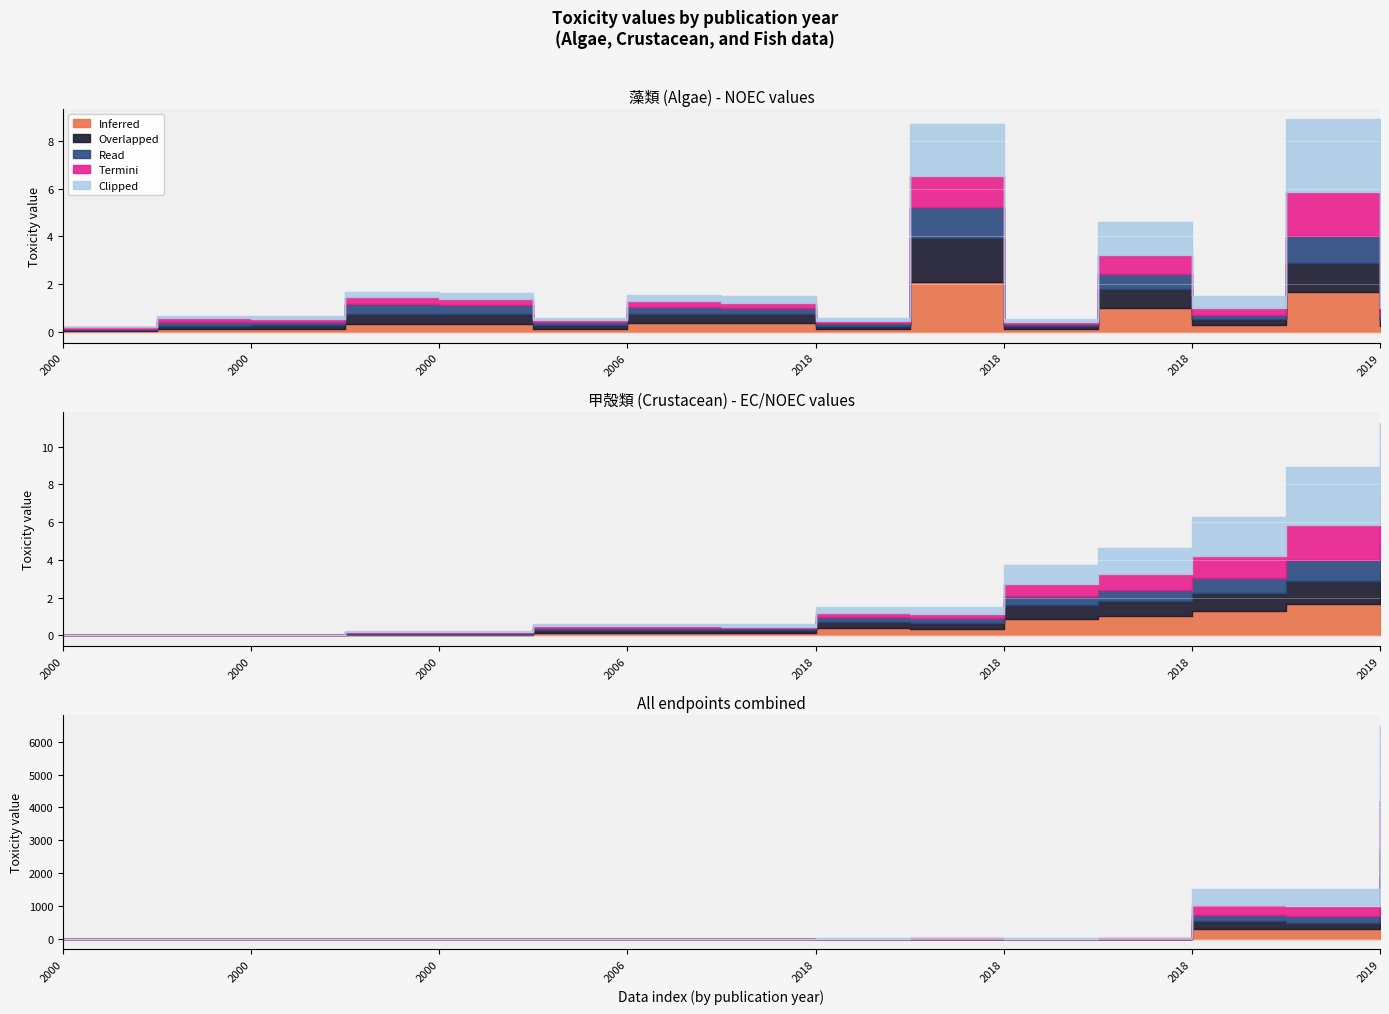

Which has a higher value, 2019 or 2000?

2019